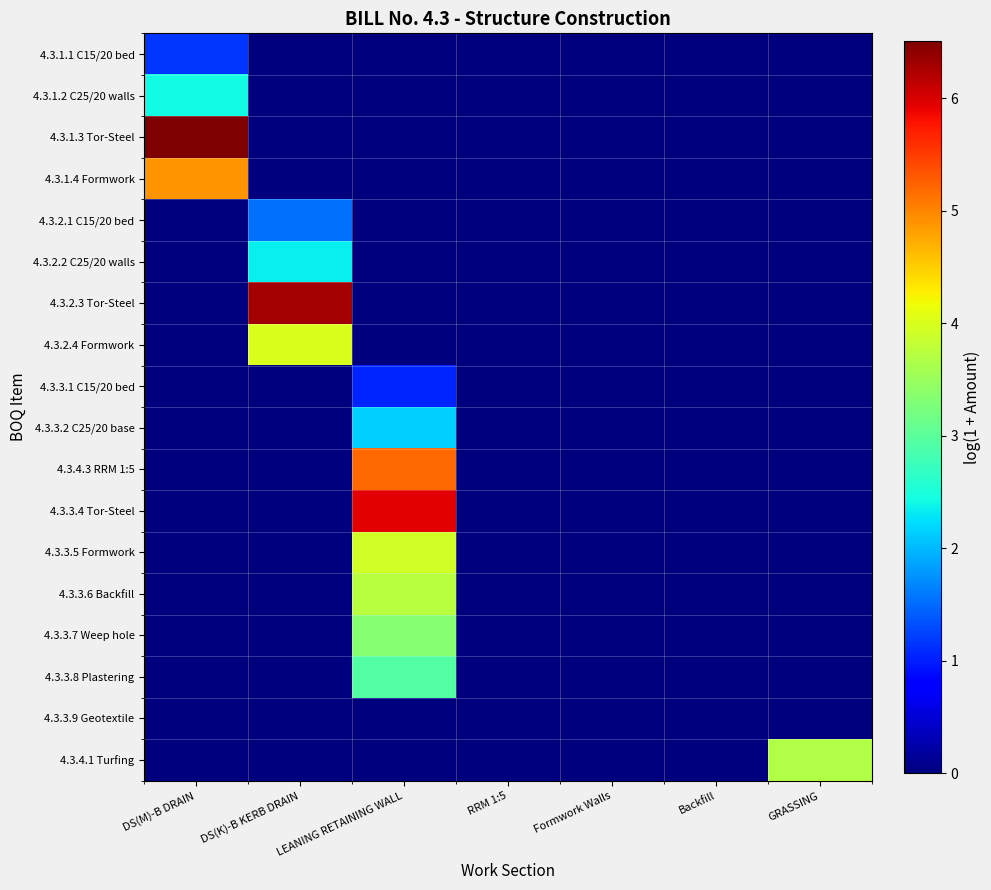

Which has a higher value, LEANING RETAINING WALL or DS(M)-B DRAIN?

DS(M)-B DRAIN